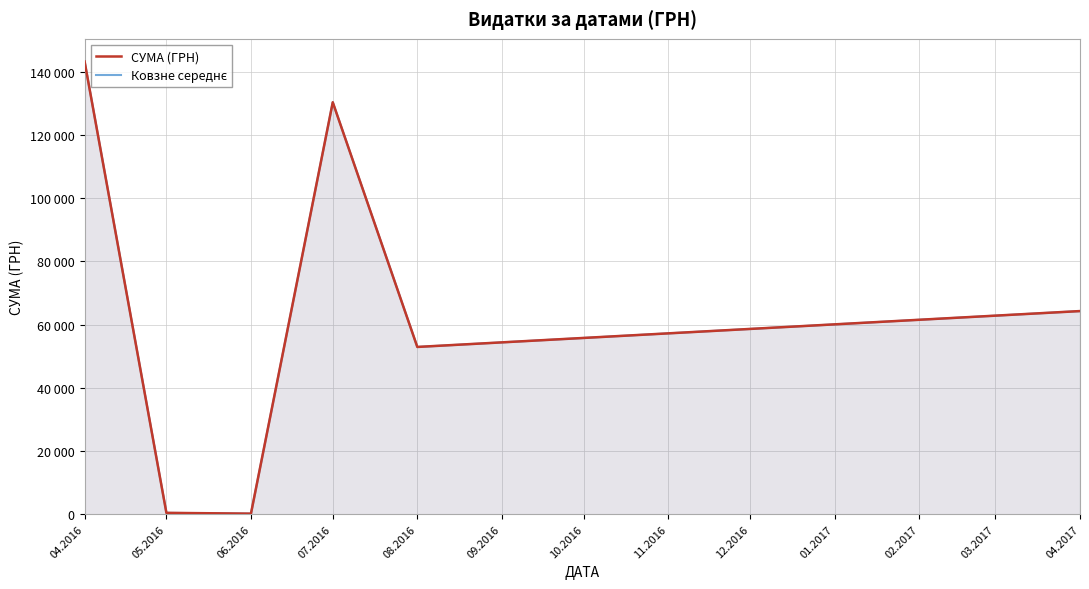

At which category is the sum across all series the highest?

04.2016